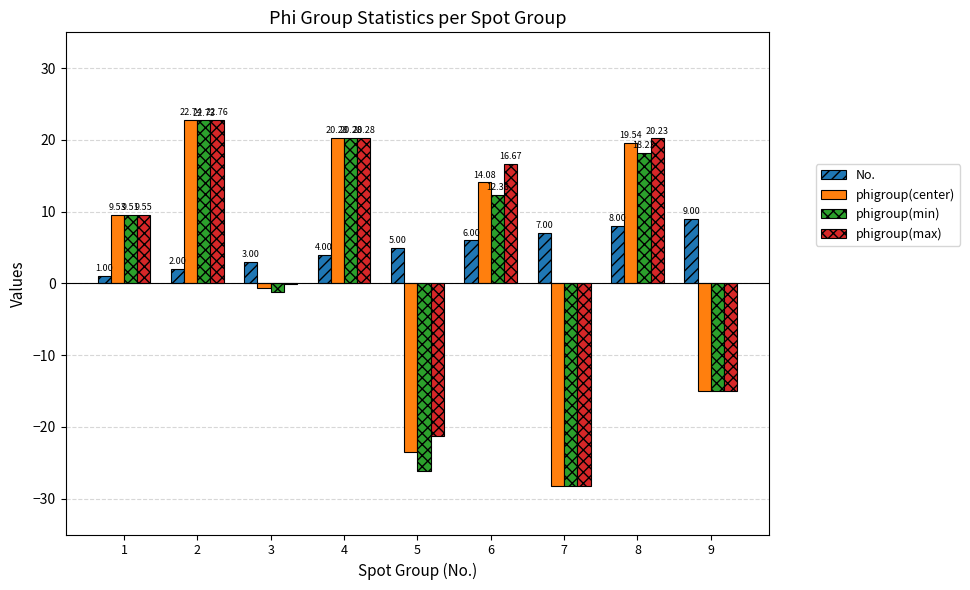

What is the sum of the phigroup(min) values at 7 and 2?

-5.5